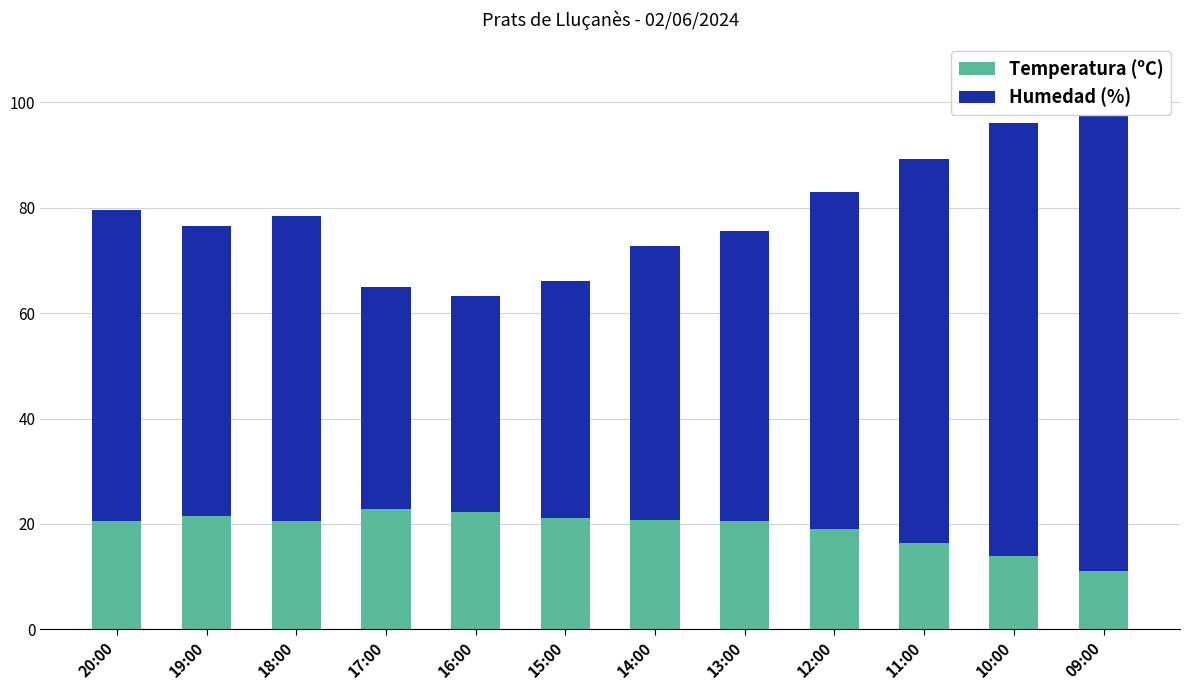

What is the approximate value of Temperatura (ºC) at 19:00?

21.6